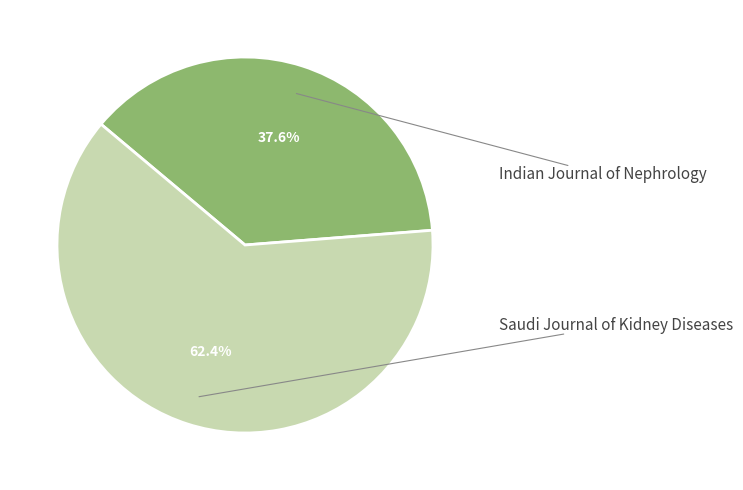

Is there any slice that represents more than half of the pie?

Yes